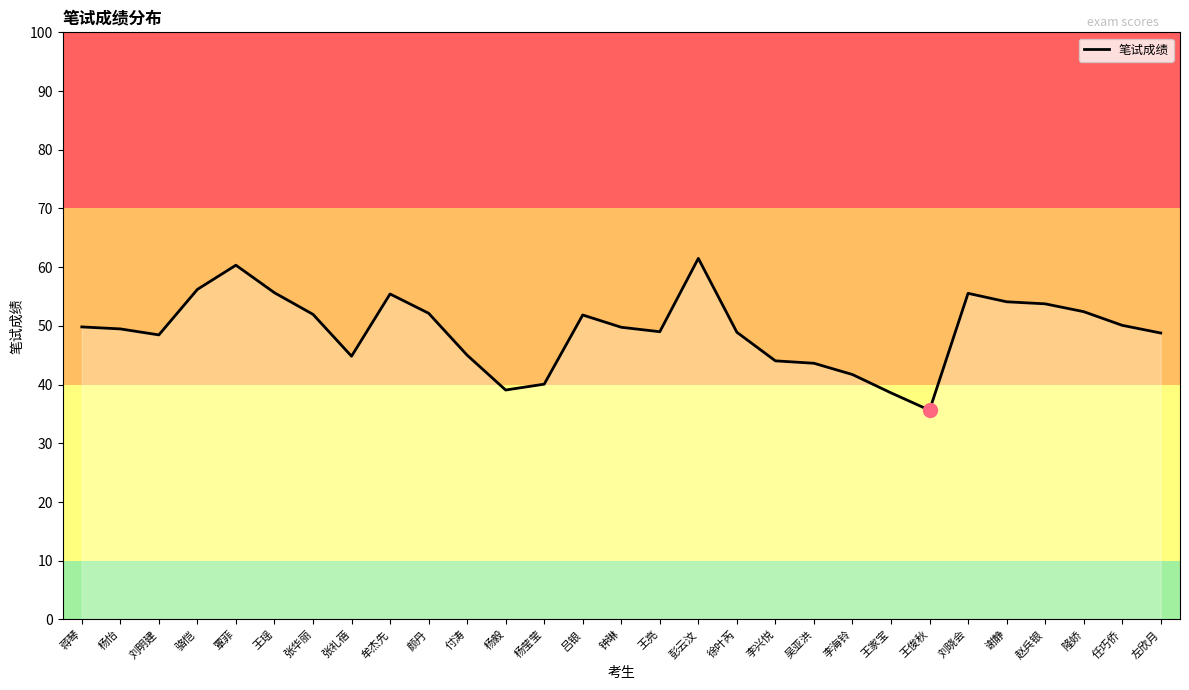

Read the value at 徐叶芮.

48.9